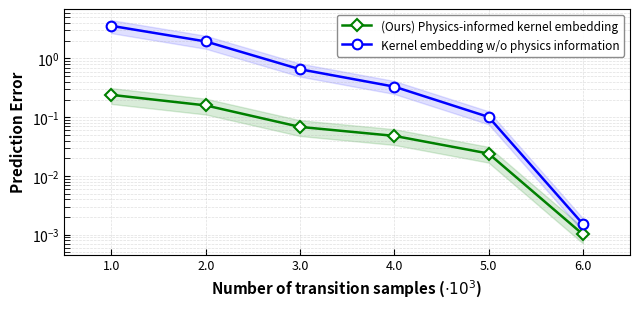

Is it true that Kernel embedding w/o physics information equals 2.0 at 2.0?

True